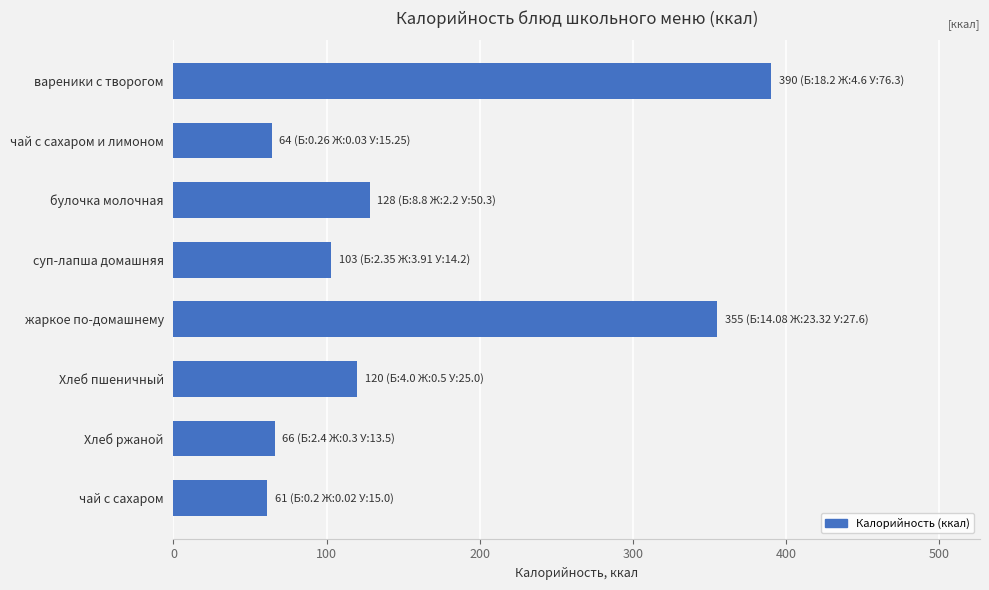

Is it true that the value at Хлеб пшеничный is 120?

True